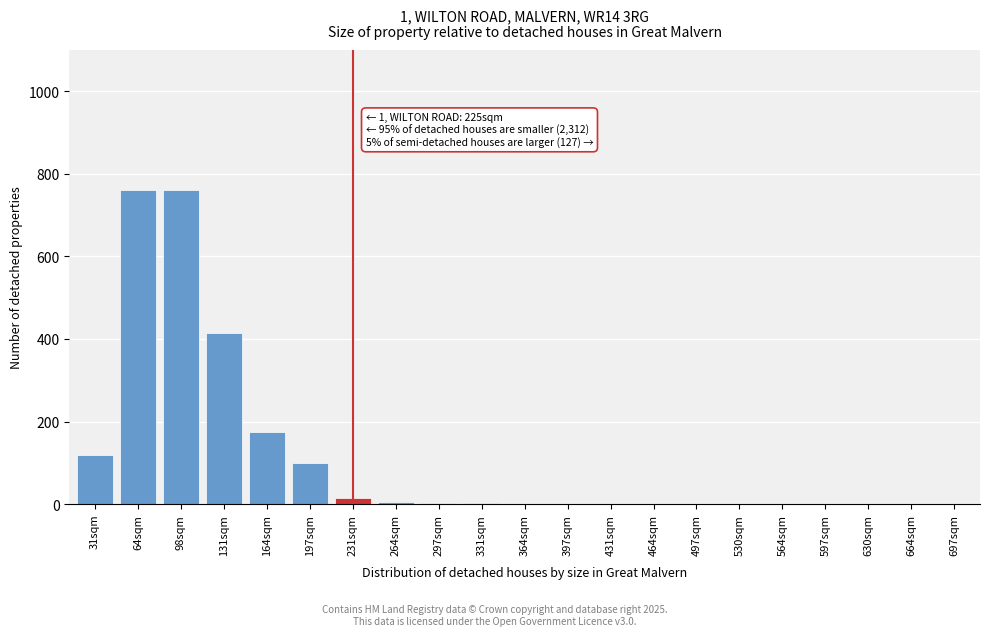

What is the sum of all values?

2366